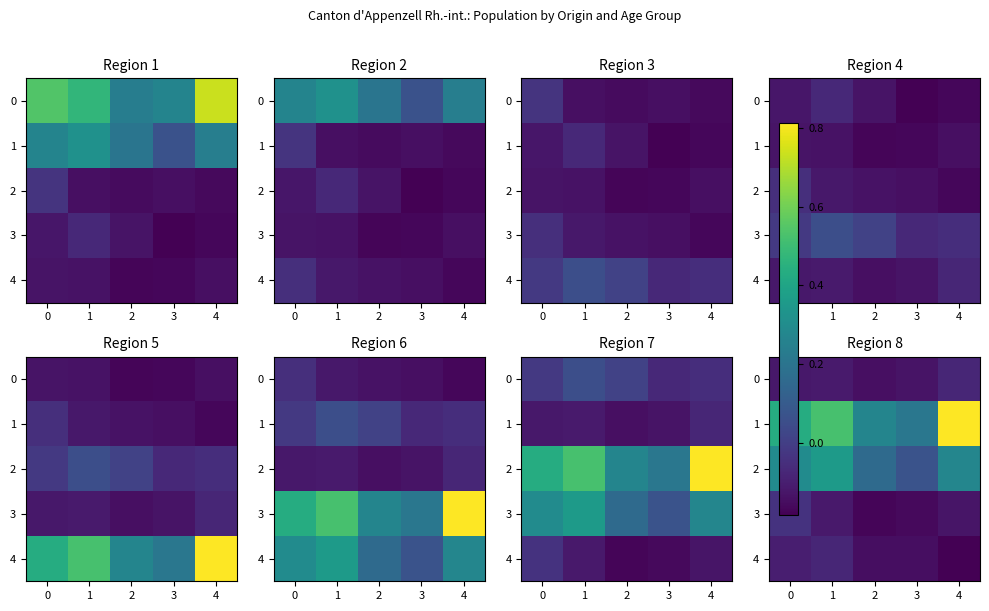

At how many categories does at least one series exceed 0?

5